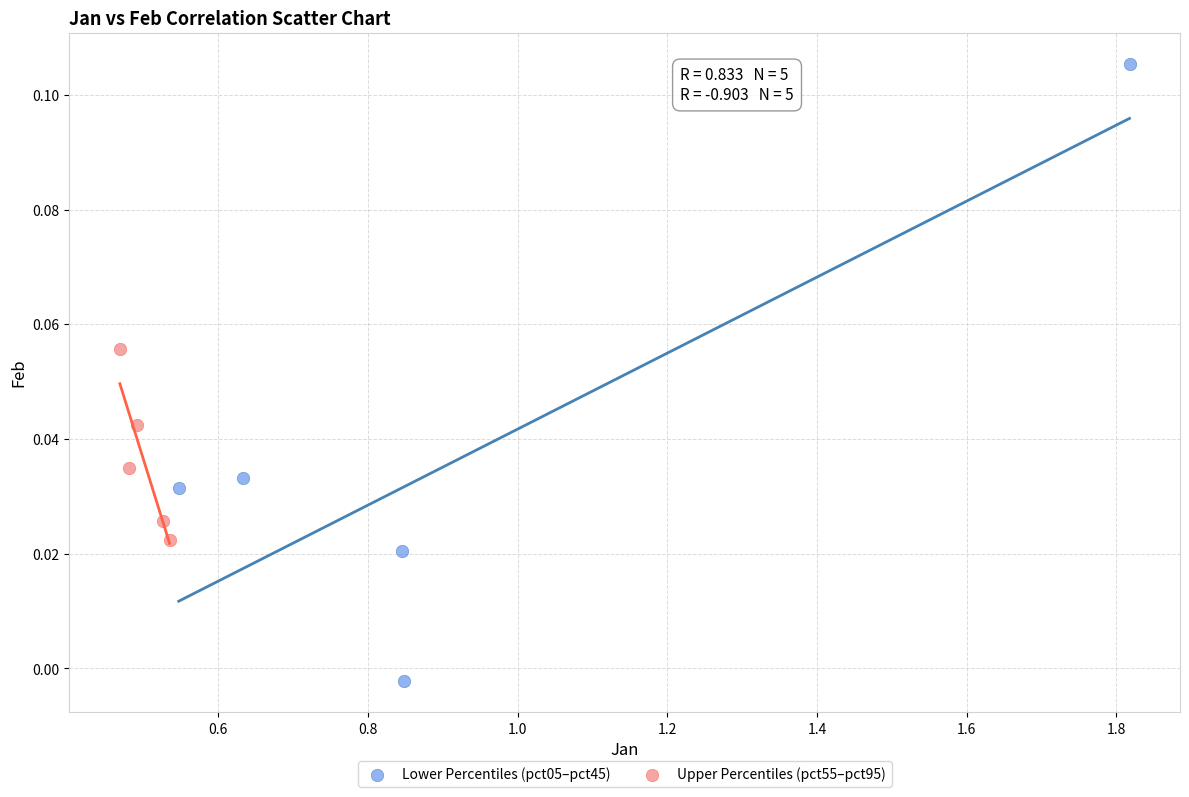

Which series reaches the minimum Y coordinate?

Lower Percentiles (pct05–pct45)